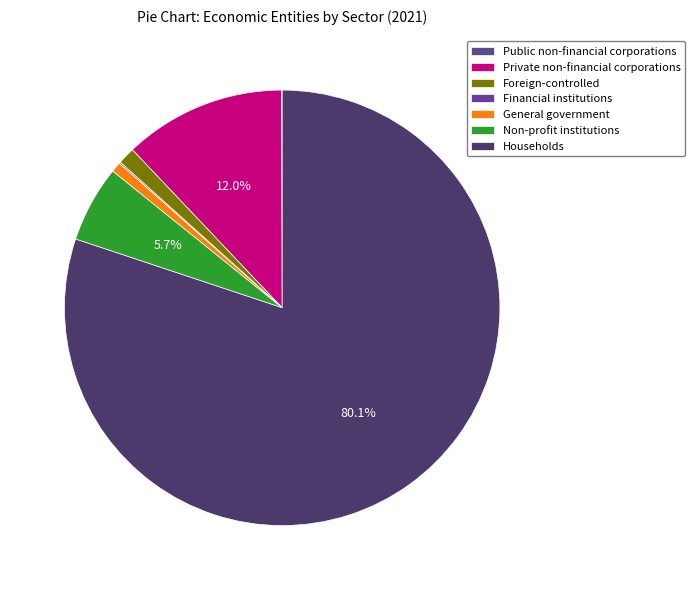

Does any single category account for the majority?

Yes